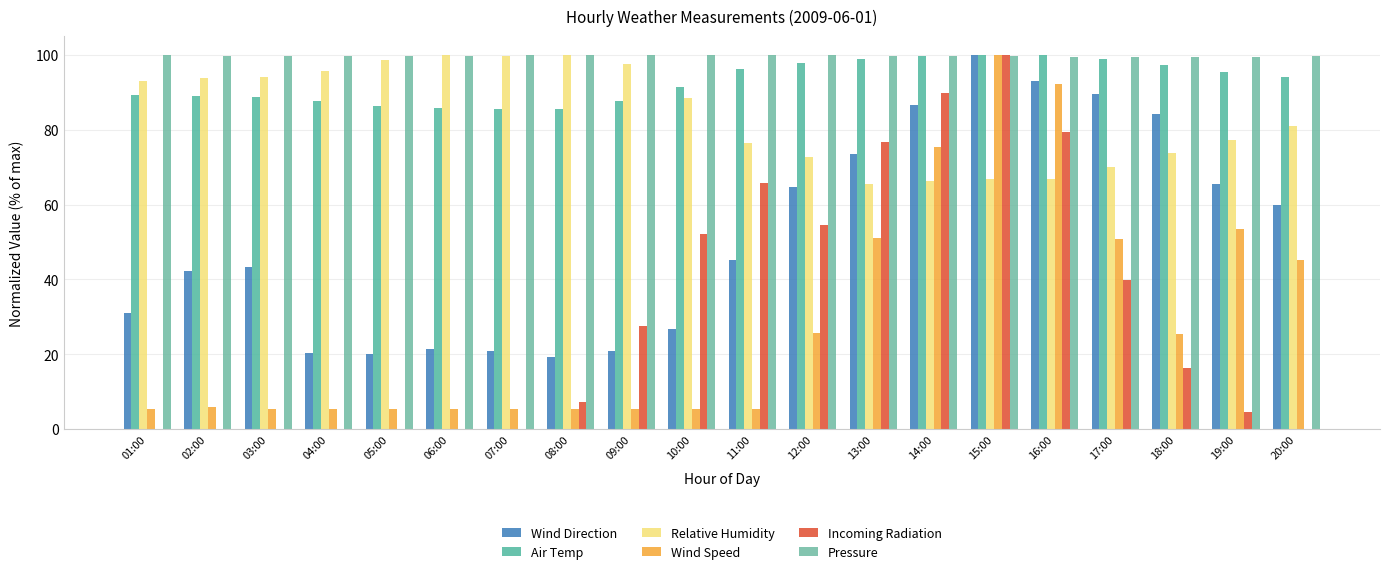

True or false: Air Temp has a value of 138.1 at 17:00.

False